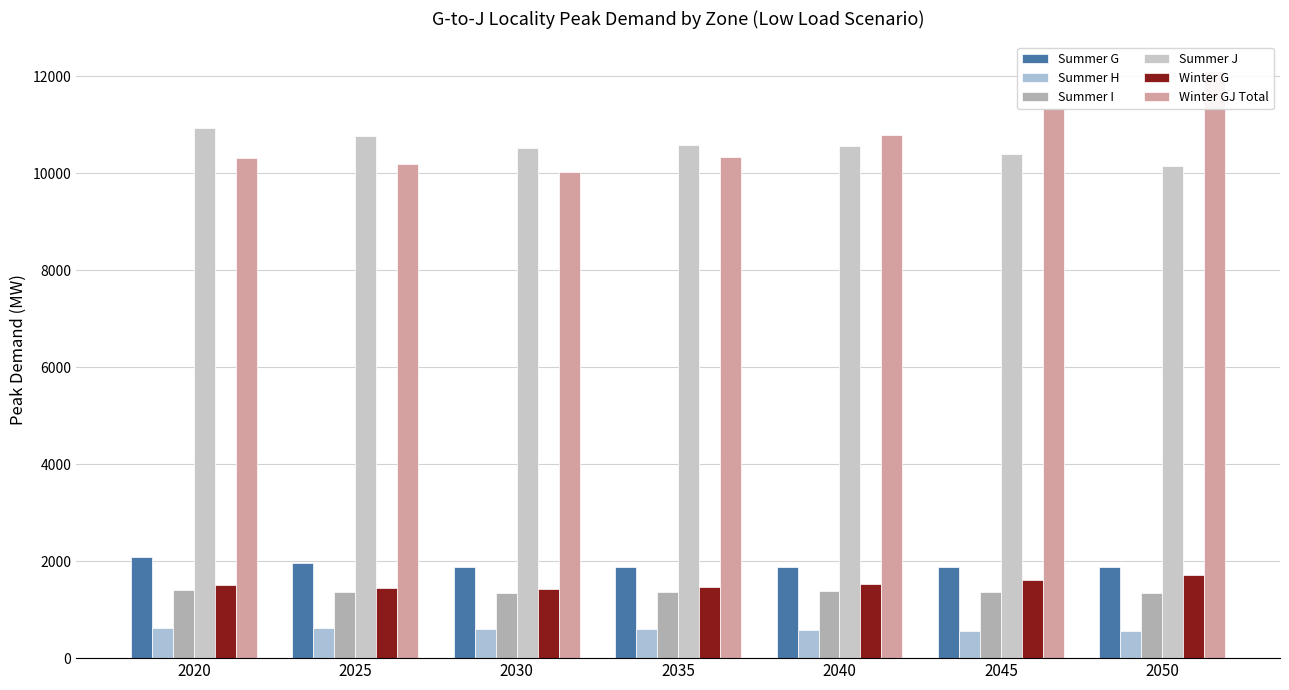

How many groups of bars are there?

7